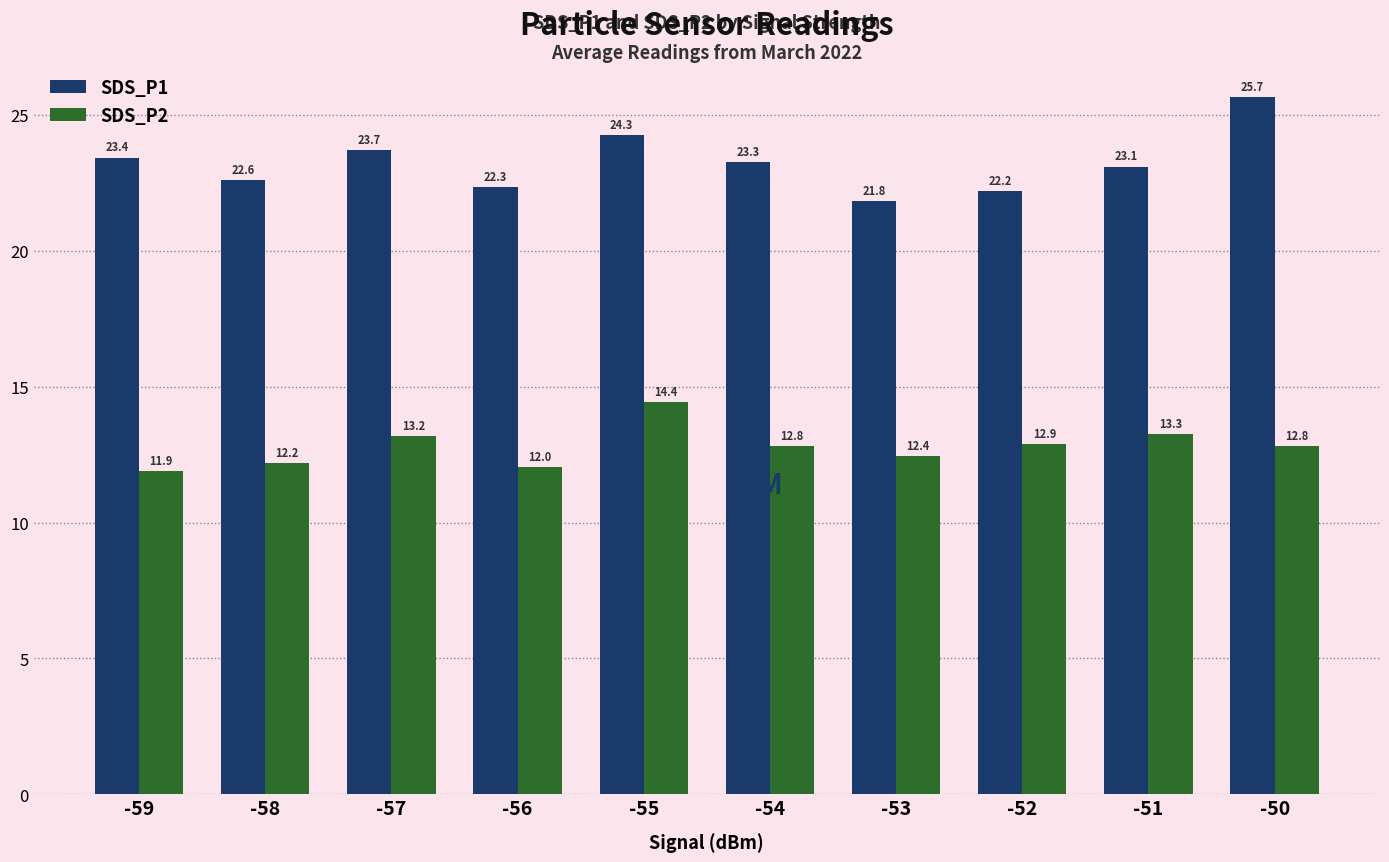

How many bars are there in total?

20